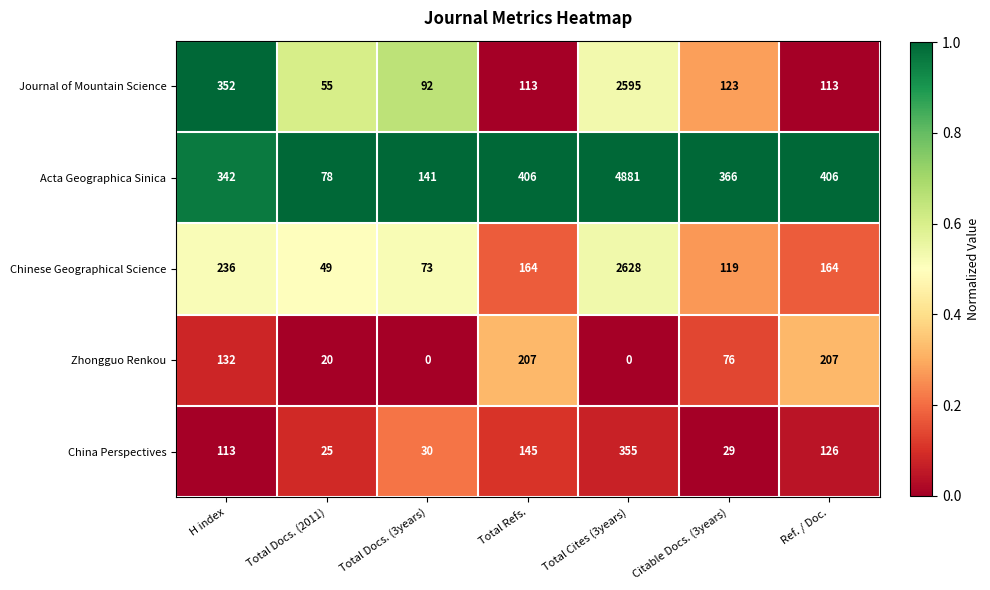

At which category does the chart reach its peak across all series?

Total Cites (3years)